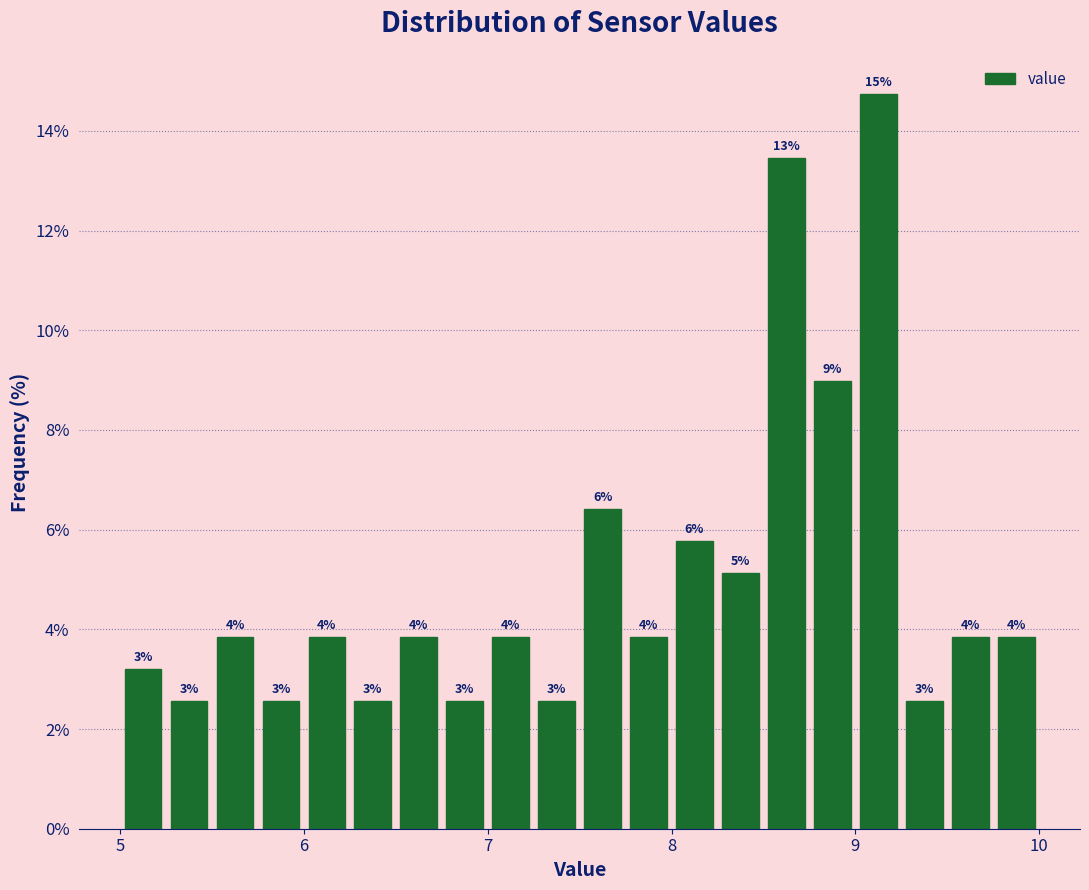

Around what value on the x-axis is the tallest bar? Give the approximate position of its centre, as read against the axis.

9.1